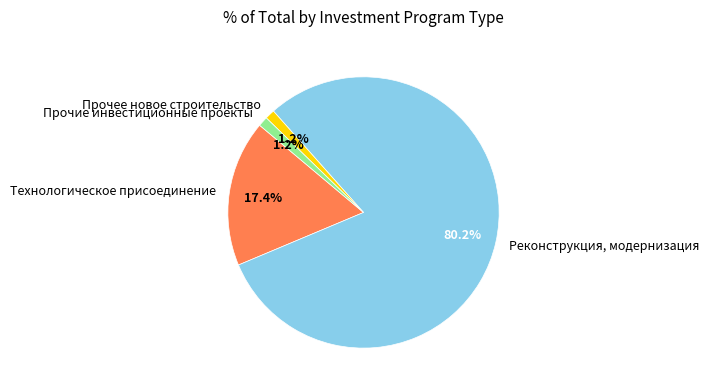

Which category has the biggest portion of the pie?

Реконструкция, модернизация